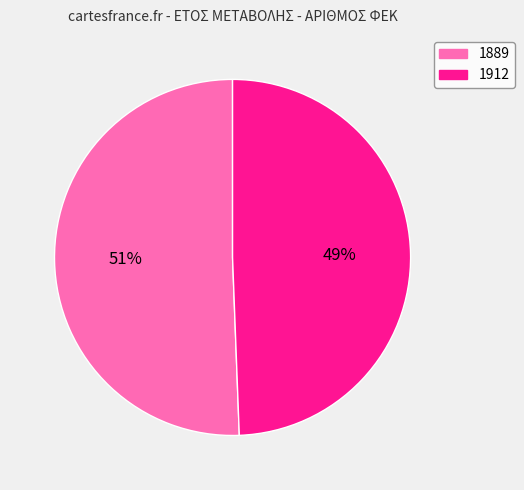

Rank the categories by value from lowest to highest.

1912, 1889